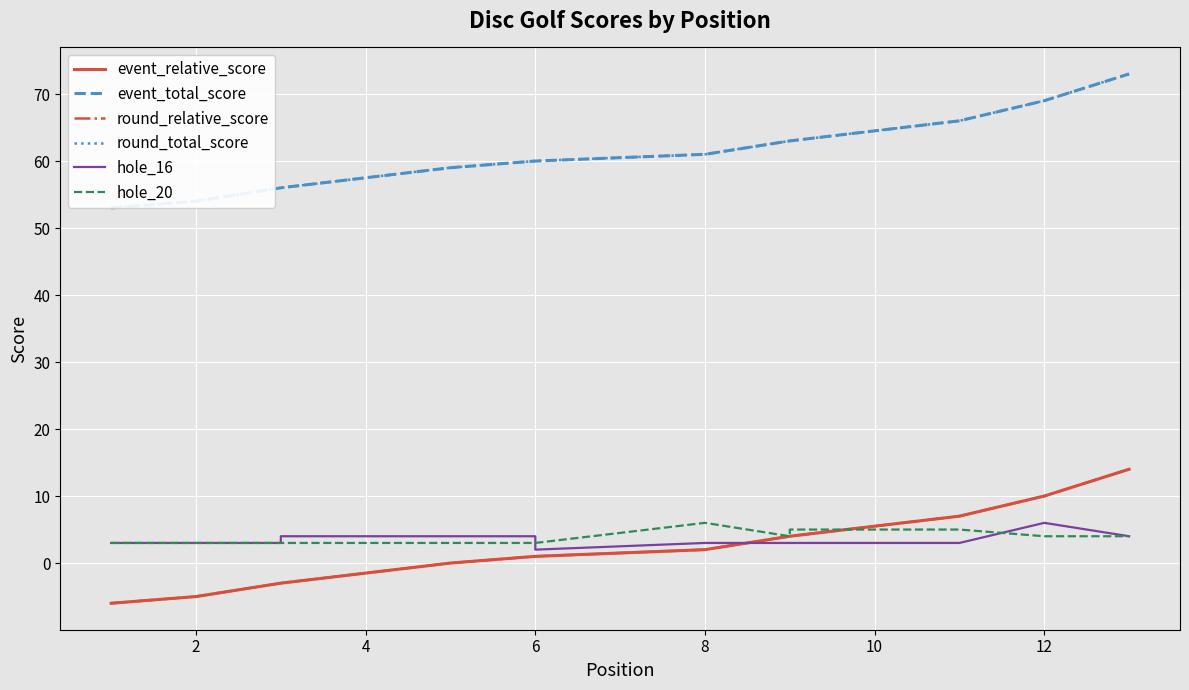

Does the chart display data point markers on the line(s)?

No